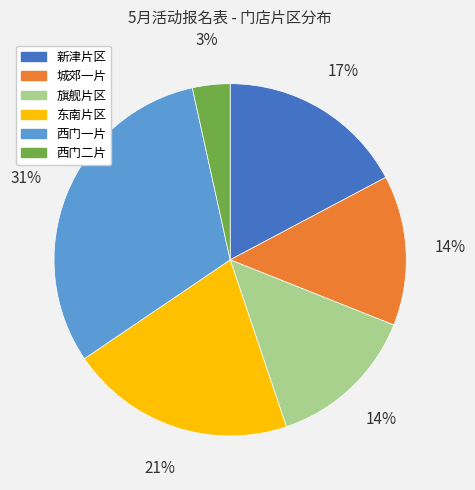

Combined, do 城郊一片 and 东南片区 account for over 50%?

No